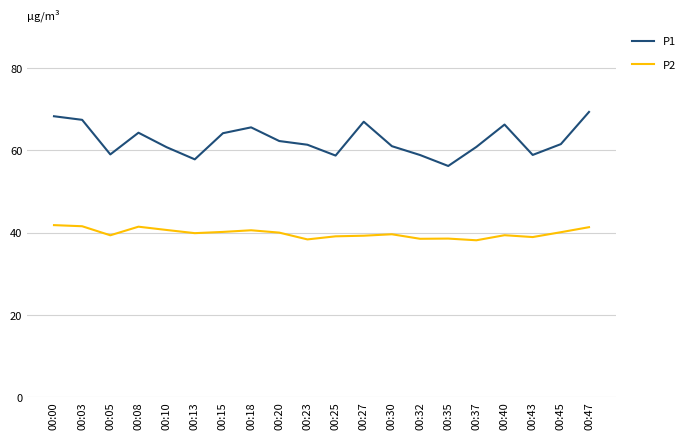

List the series in order of their overall mean, lowest first.

P2, P1